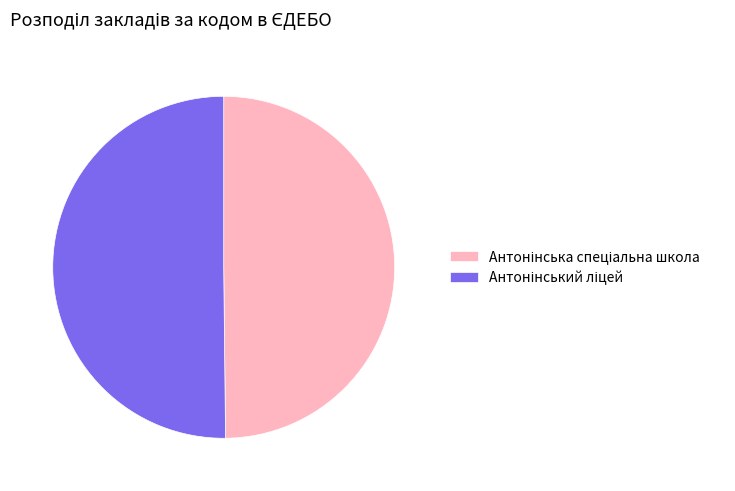

How many segments does this pie chart have?

2